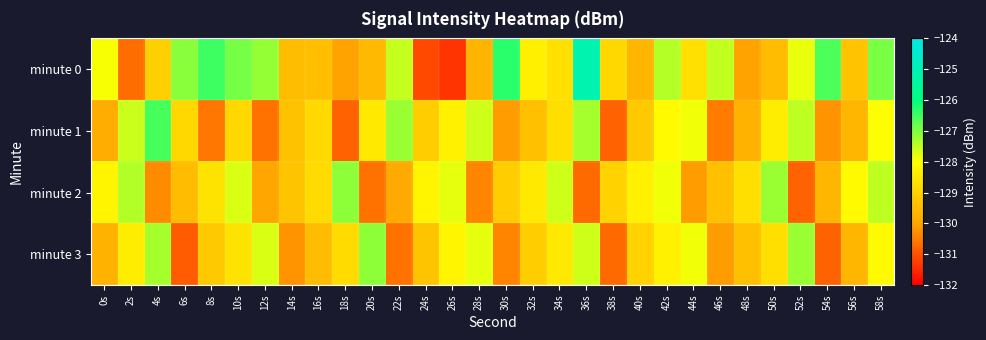

What is the minimum value shown in the chart?

-131.4